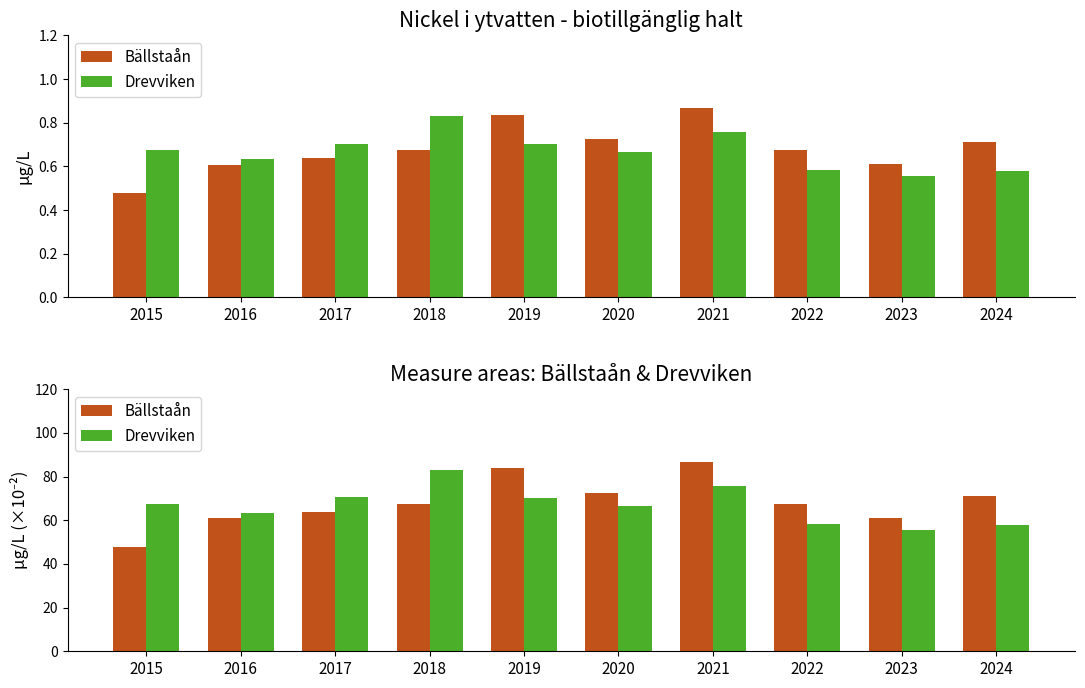

What is the difference between the maximum and minimum values in the Bällstaån series?

38.9